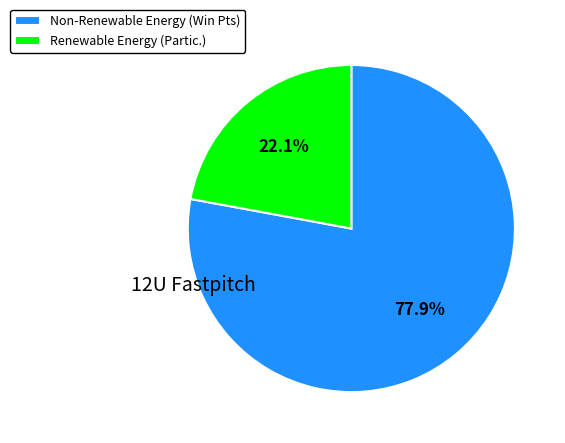

Is there a majority slice in this chart?

Yes